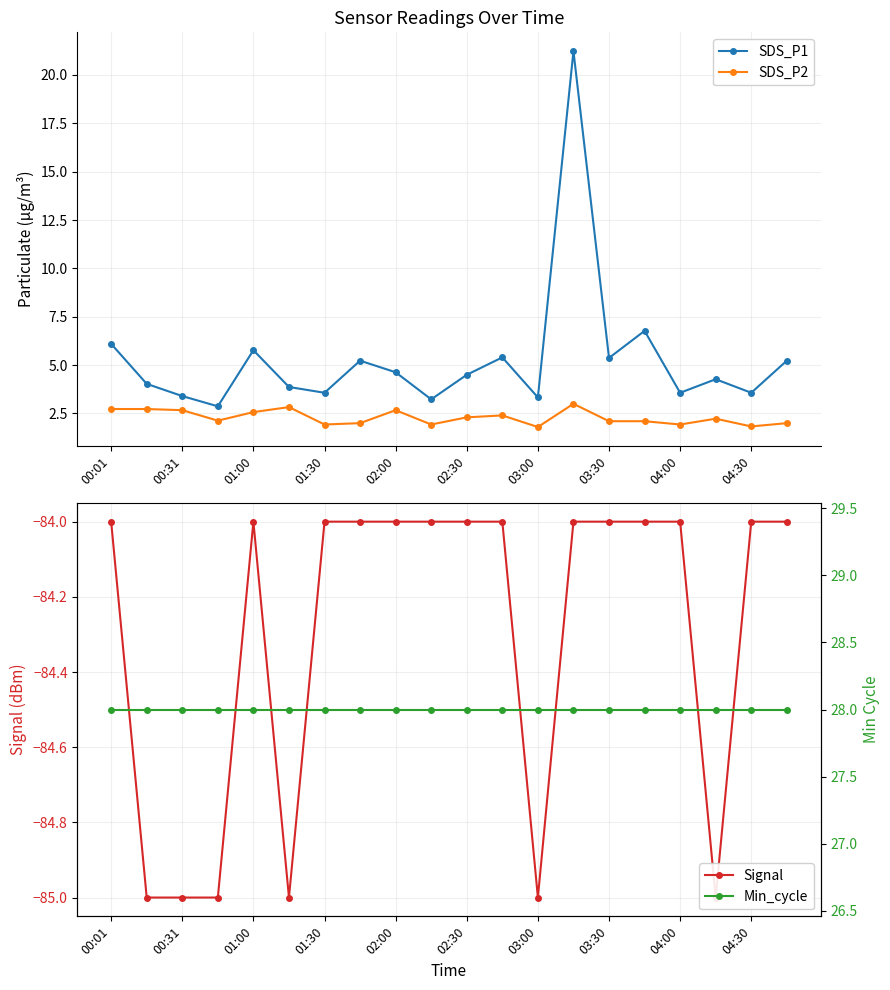

The SDS_P1 series shows 3.2 at 02:00. True or false?

False